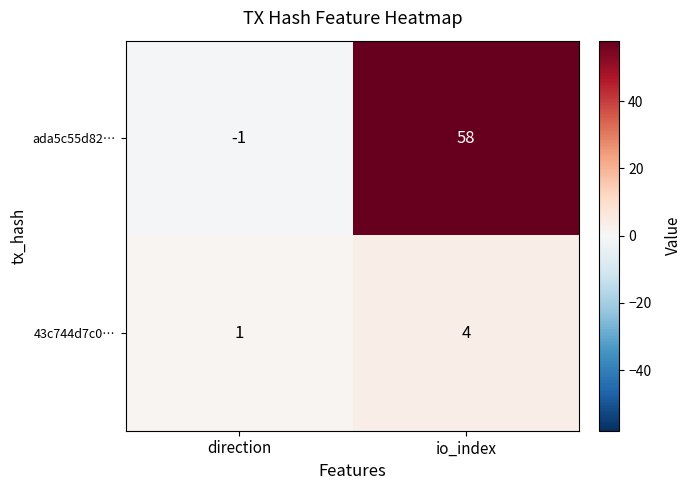

List the series in order of their overall mean, lowest first.

43c744d7c0…, ada5c55d82…